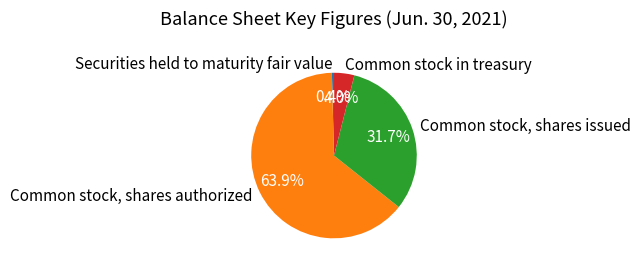

What portion of the pie excludes Common stock in treasury?

96.0%